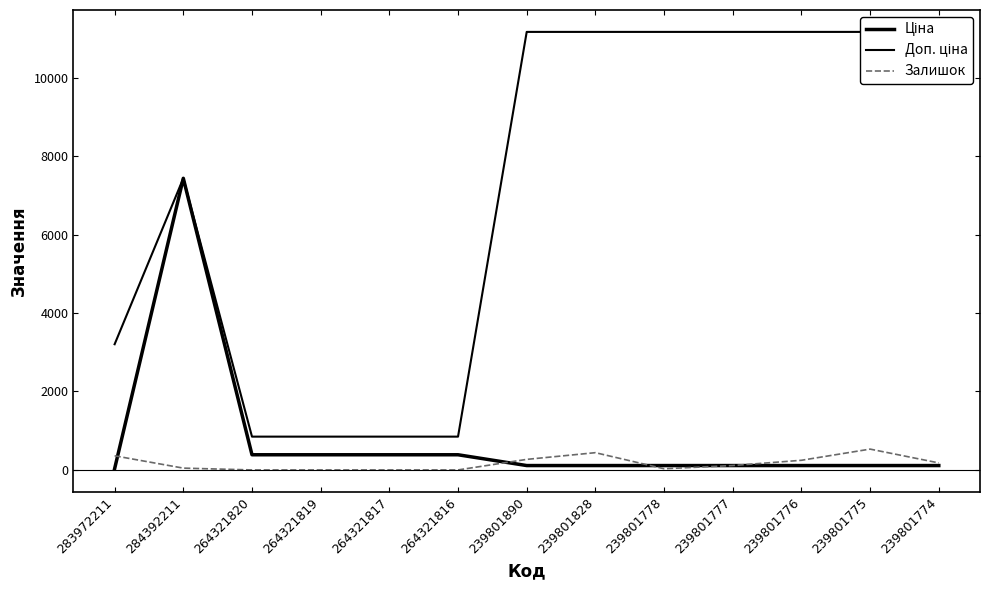

What is the sum of the Залишок values at 239801774 and 239801828?

619.0